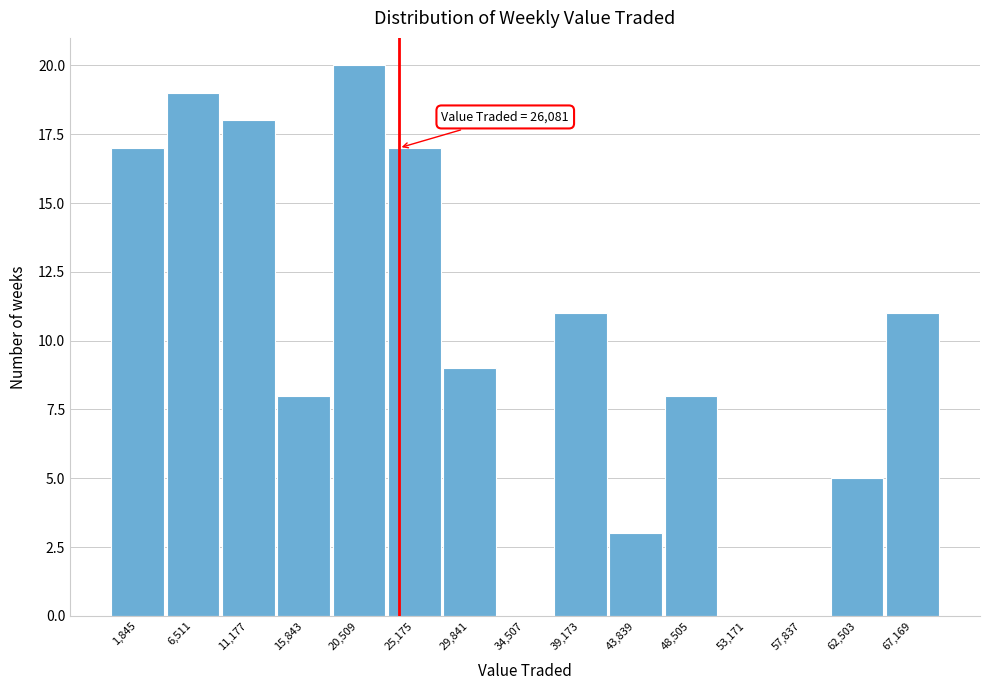

Reading left to right, what are all the values shown in this chart?

1,845=17	6,511=19	11,177=18	15,843=8	20,509=20	25,175=17	29,841=9	34,507=0	39,173=11	43,839=3	48,505=8	53,171=0	57,837=0	62,503=5	67,169=11